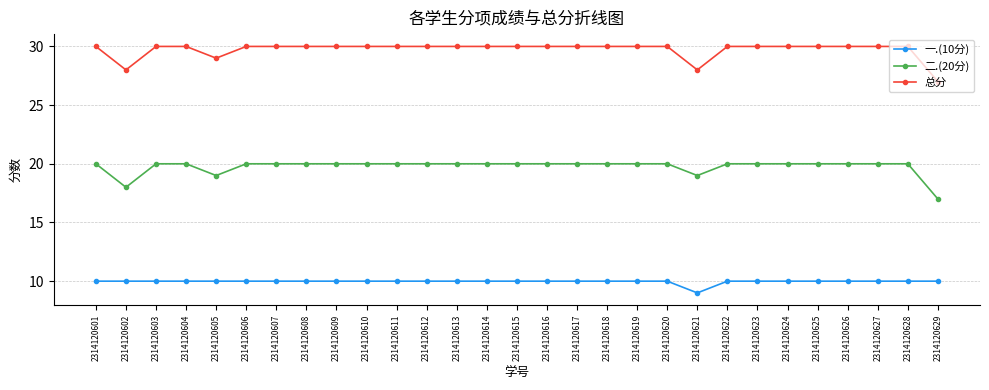

Rank the series by their average value, from highest to lowest.

总分, 二.(20分), 一.(10分)